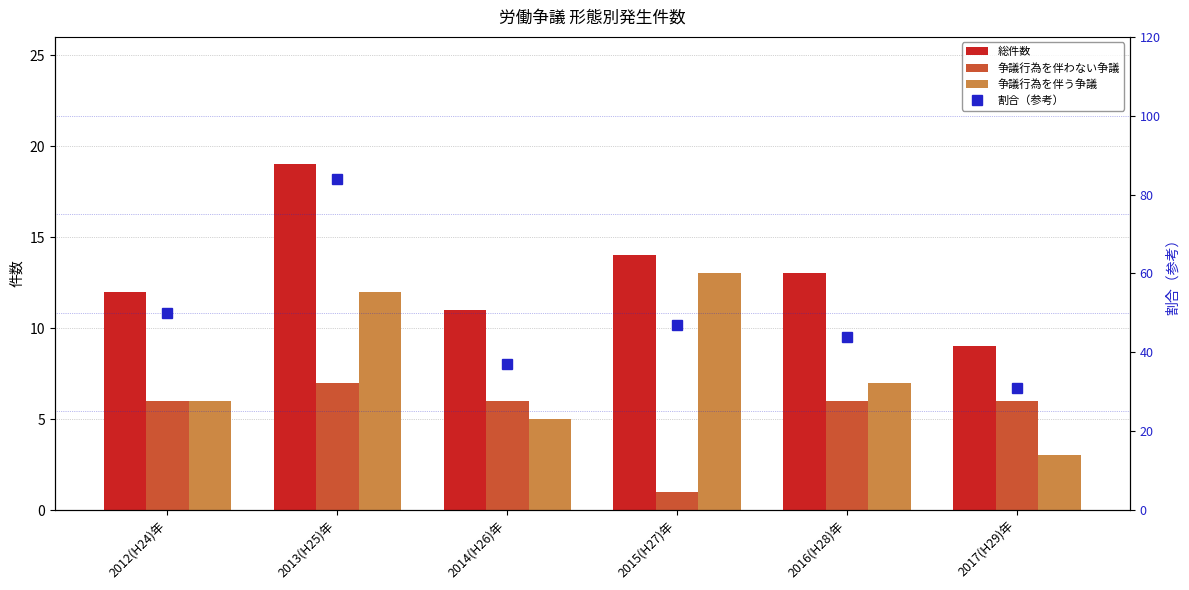

Is it true that 割合（参考） equals 50 at 2012(H24)年?

True